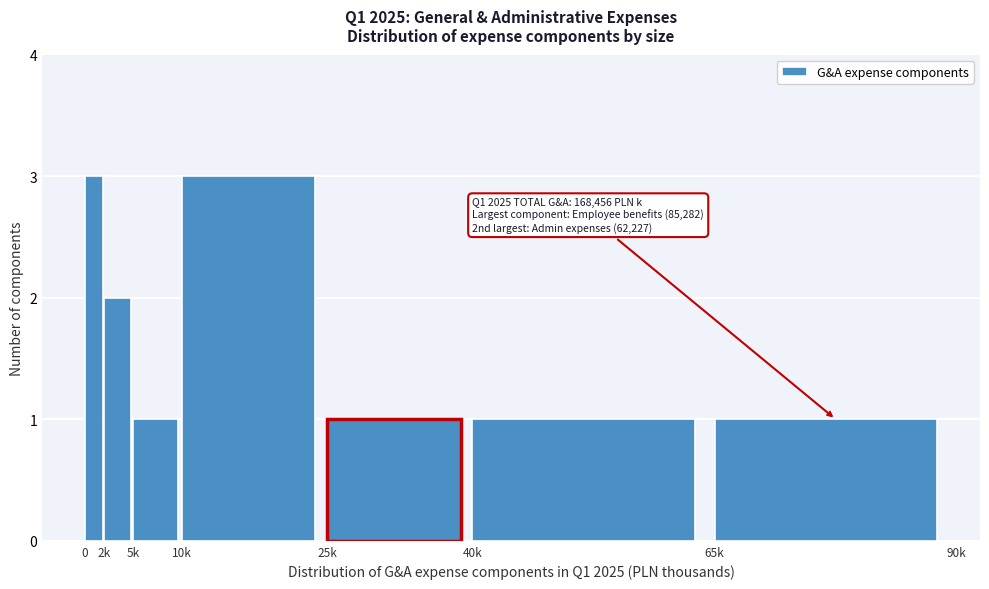

Reading left to right, what are all the values shown in this chart?

0=3	2k=2	5k=1	10k=3	25k=1	40k=1	65k=1